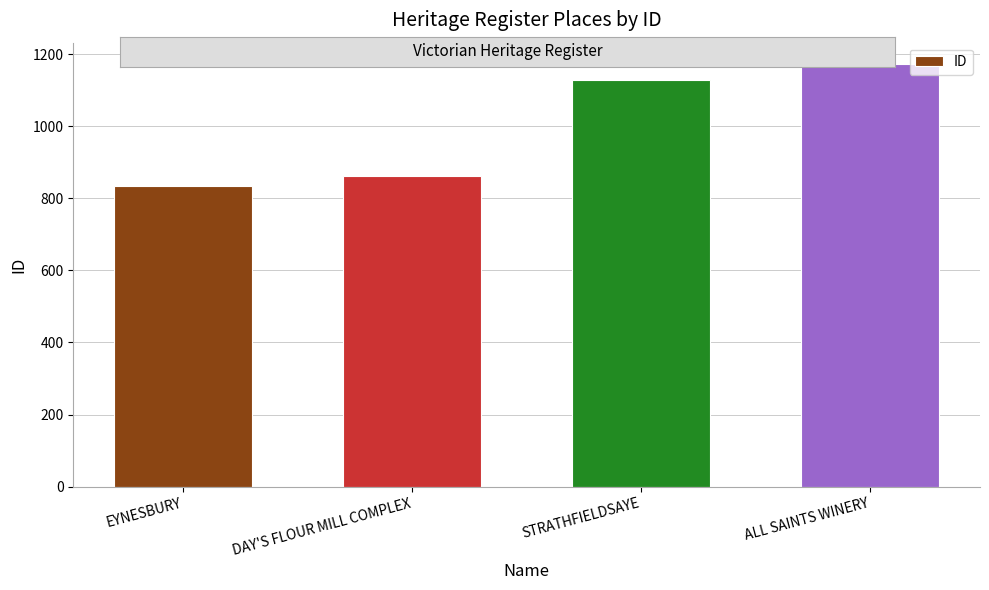

List the labels in order of value, largest first.

ALL SAINTS WINERY, STRATHFIELDSAYE, DAY'S FLOUR MILL COMPLEX, EYNESBURY